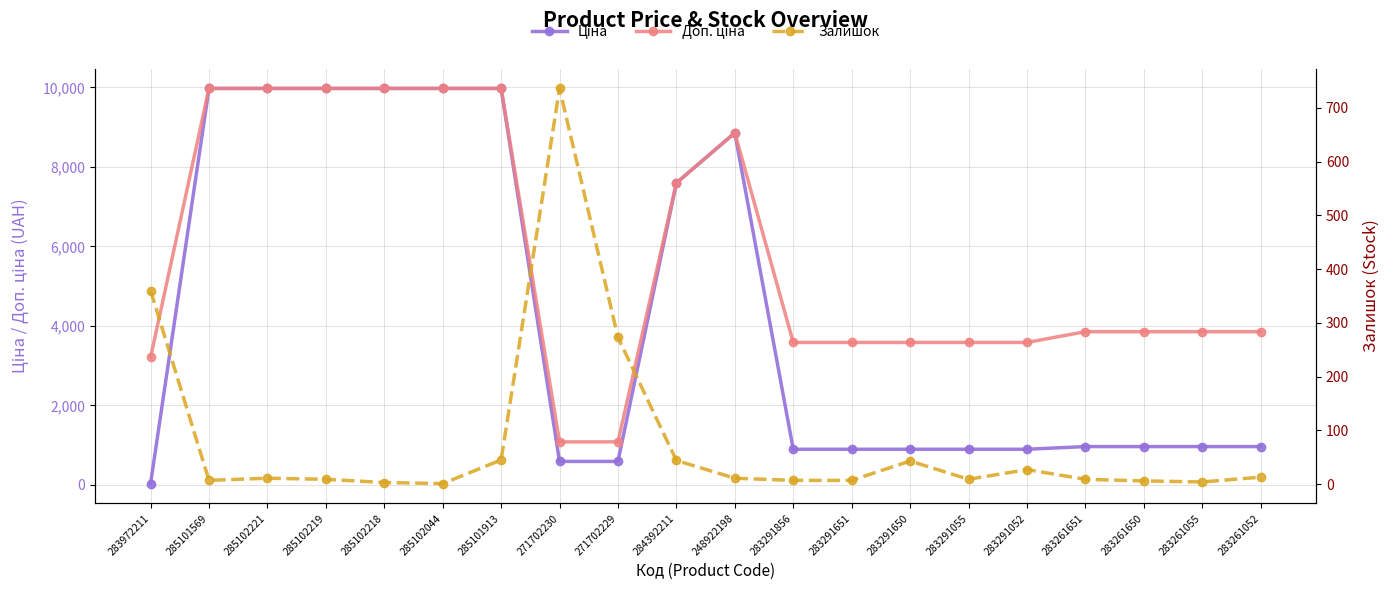

What is the total value across all series at 285102218?

19953.0